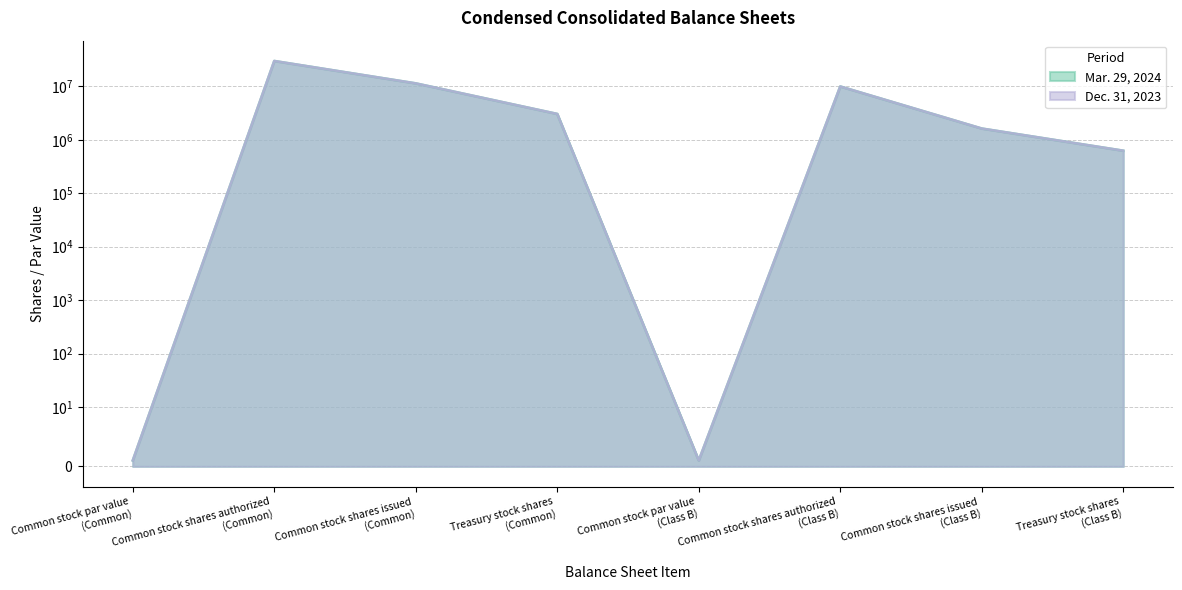

Where is the first local minimum for Dec. 31, 2023?

Common stock par value (Class B)